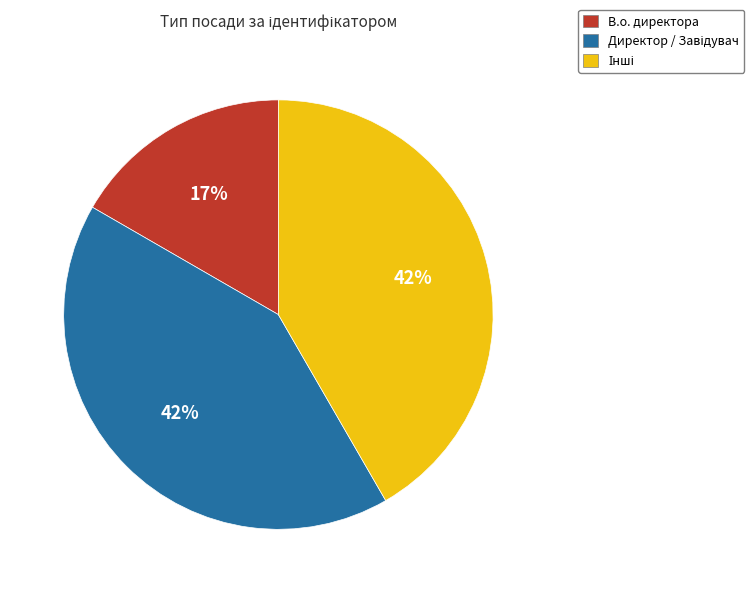

Does В.о. директора account for over 50% of the chart?

No